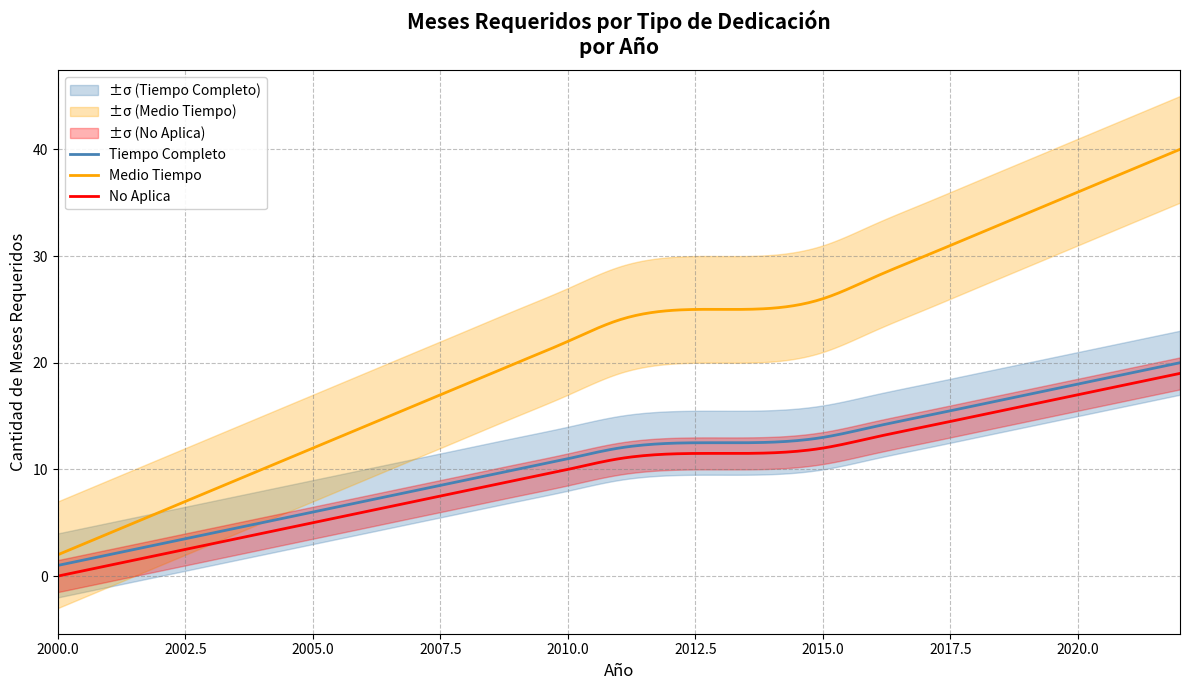

What is the difference between the maximum and second lowest values in the Tiempo Completo series?

18.9